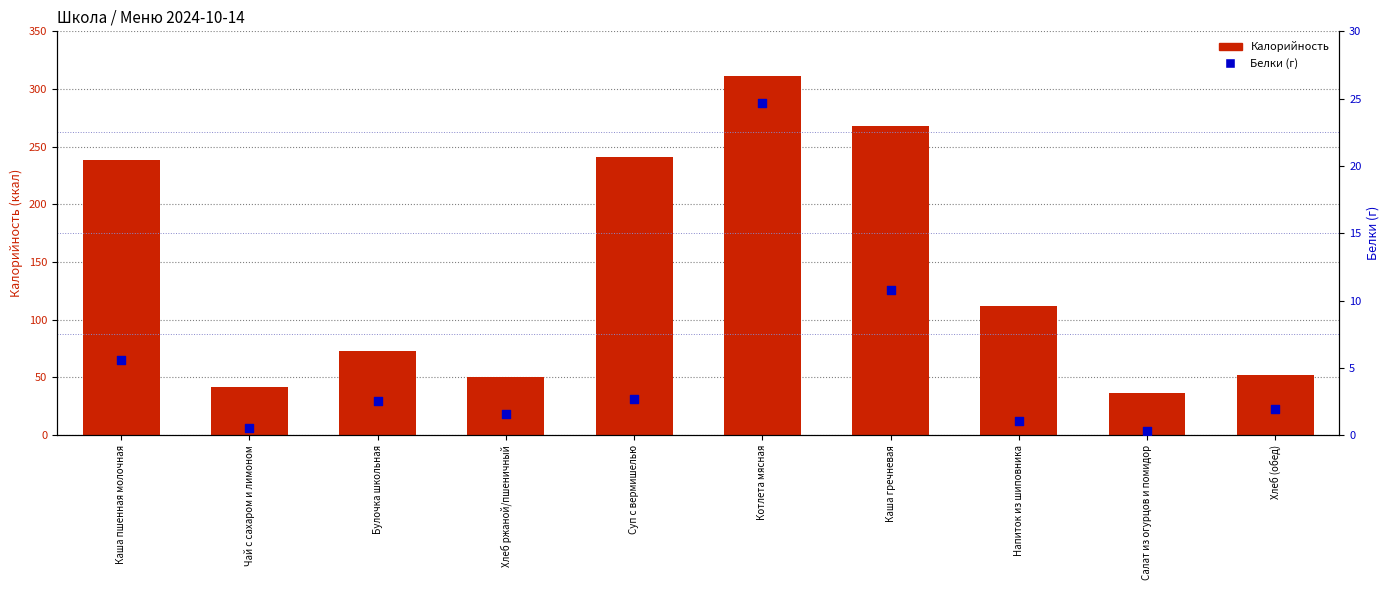

Is the value of Калорийность at Каша гречневая greater than the value of Белки (г) at Салат из огурцов и помидор?

Yes